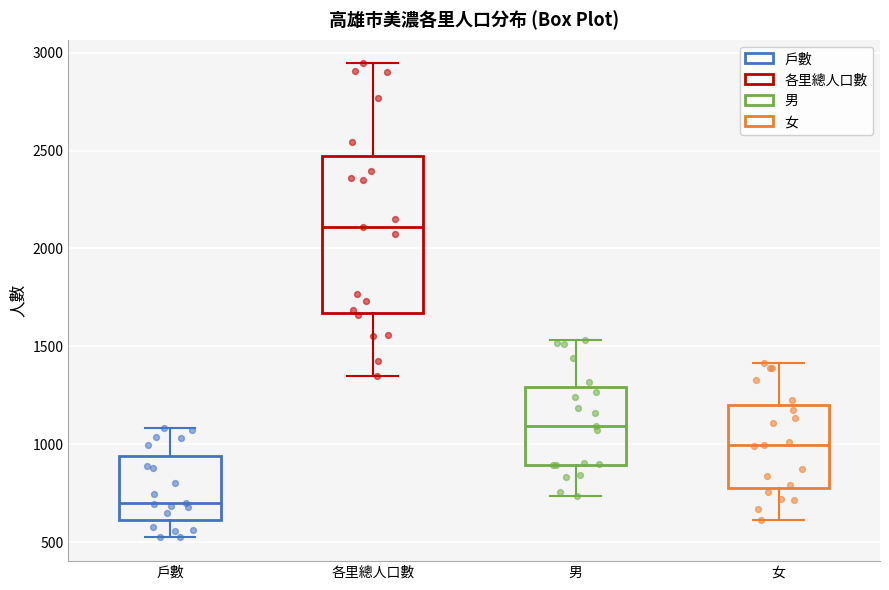

Where does the upper whisker of the box for 各里總人口數 end on the y-axis? The values are not printed on the chart, so give them approximately, as read against the axis.

2950